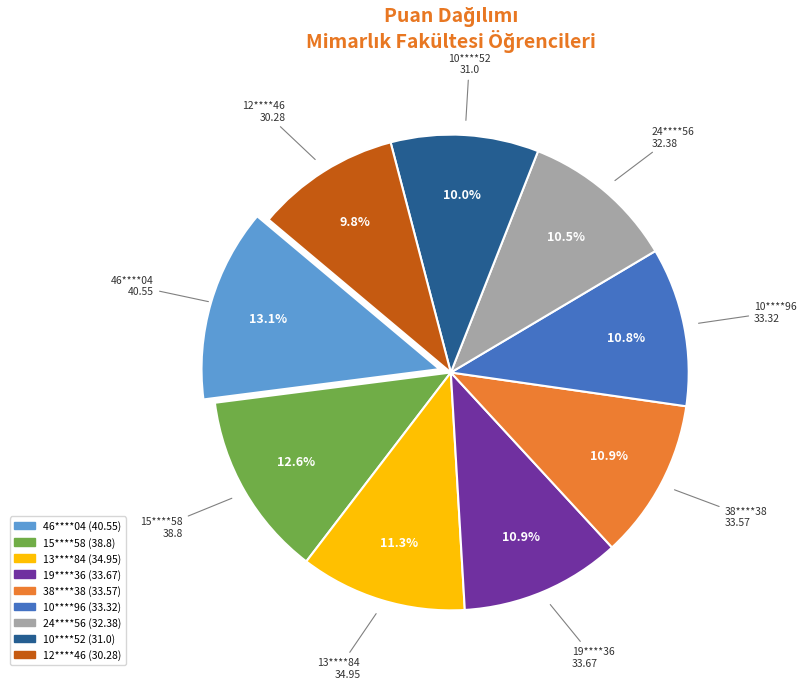

Is the sum of 13****84 and 15****58 greater than half?

No